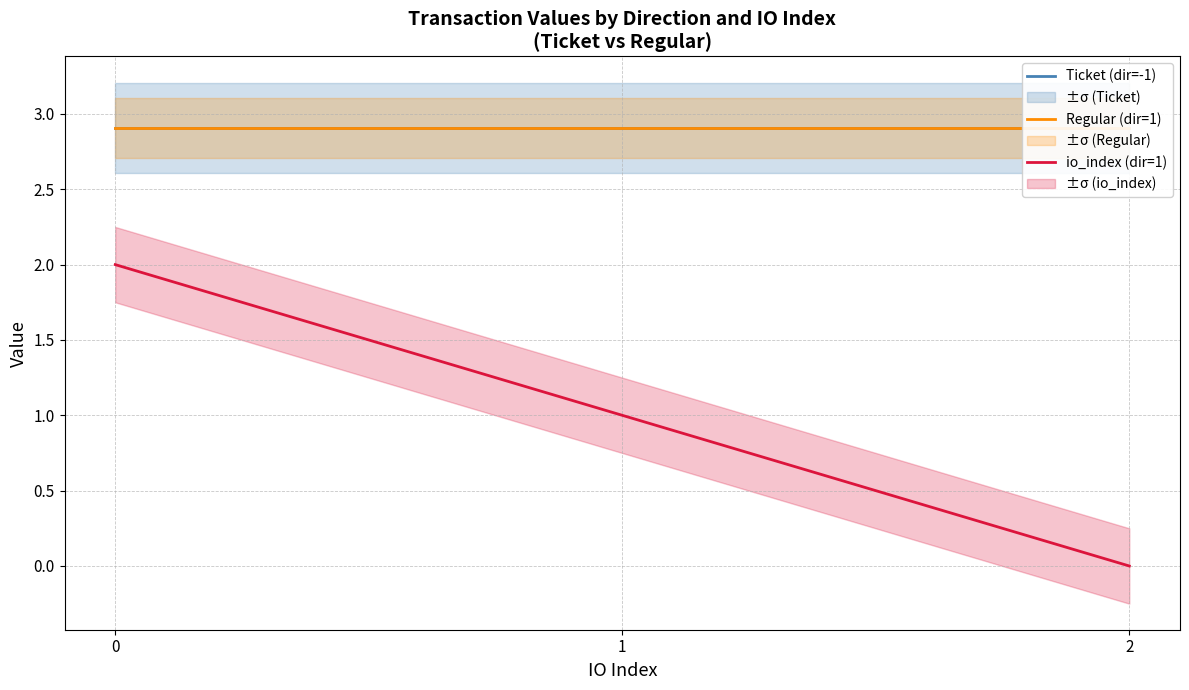

Reading left to right, list all the values displayed in this chart.

Ticket (dir=-1): 2.9	2.9	2.9
Regular (dir=1): 2.9	2.9	2.9
io_index (dir=1): 2.0	1.0	0.0